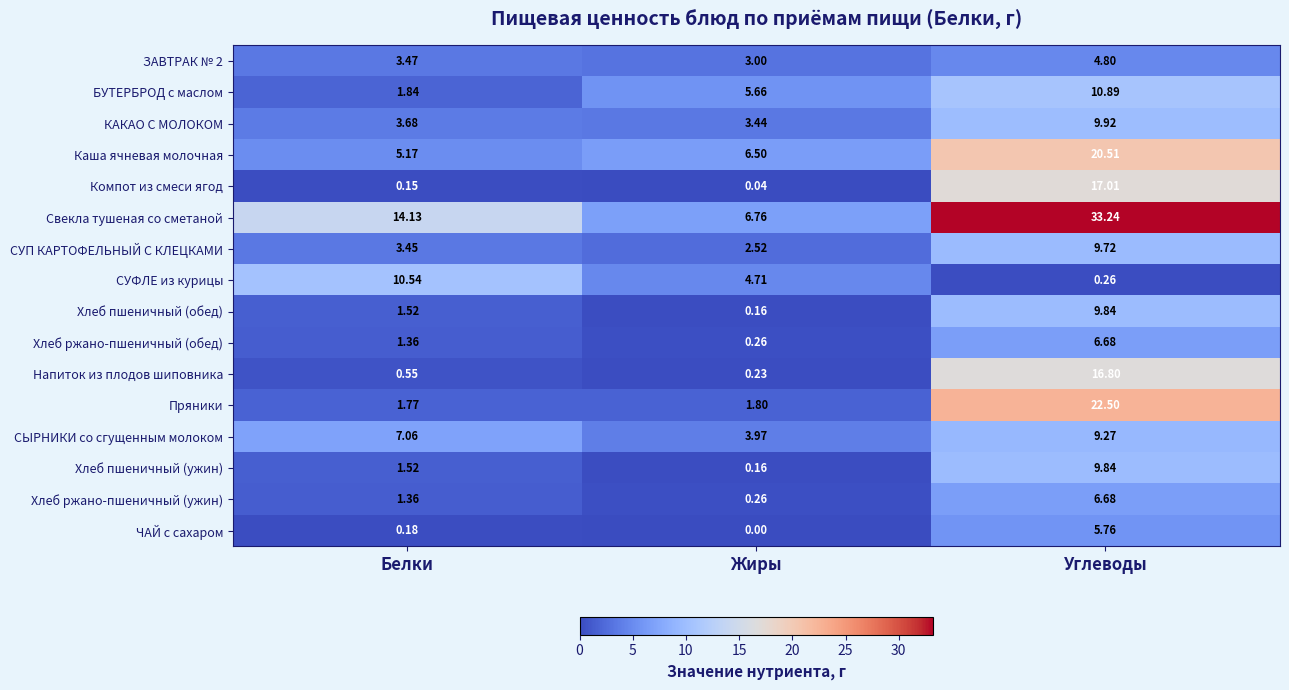

At which label is Свекла тушеная со сметаной closest to 20?

Белки